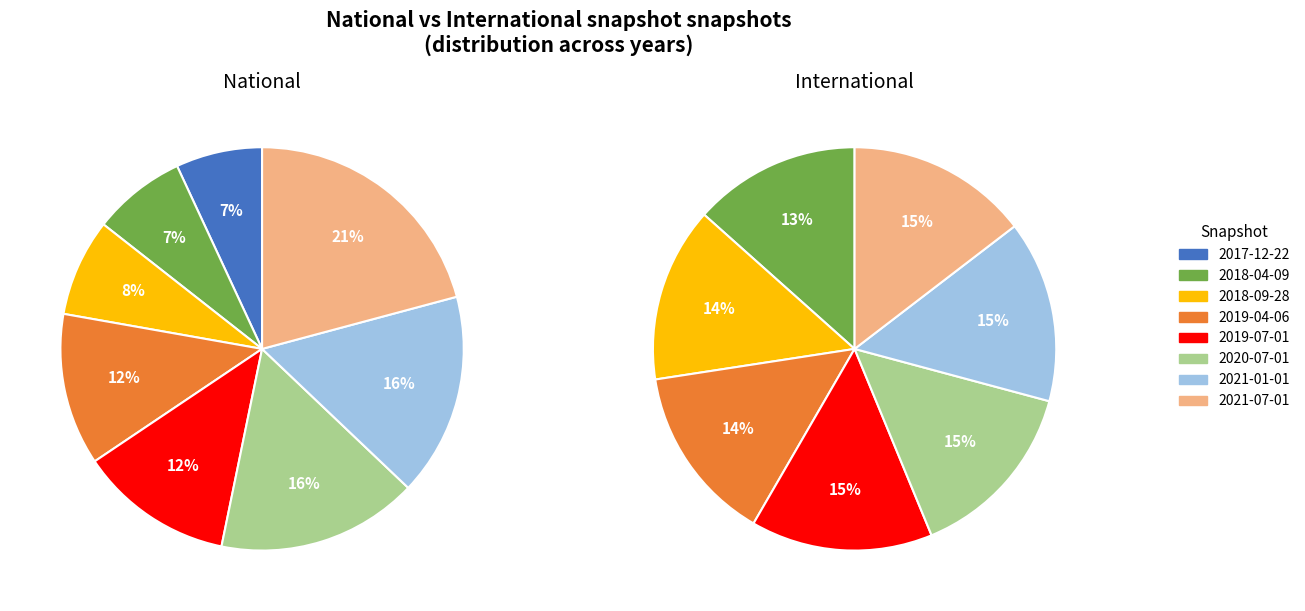

To the nearest percent, what percentage of the pie is 2019-04-06?

14%